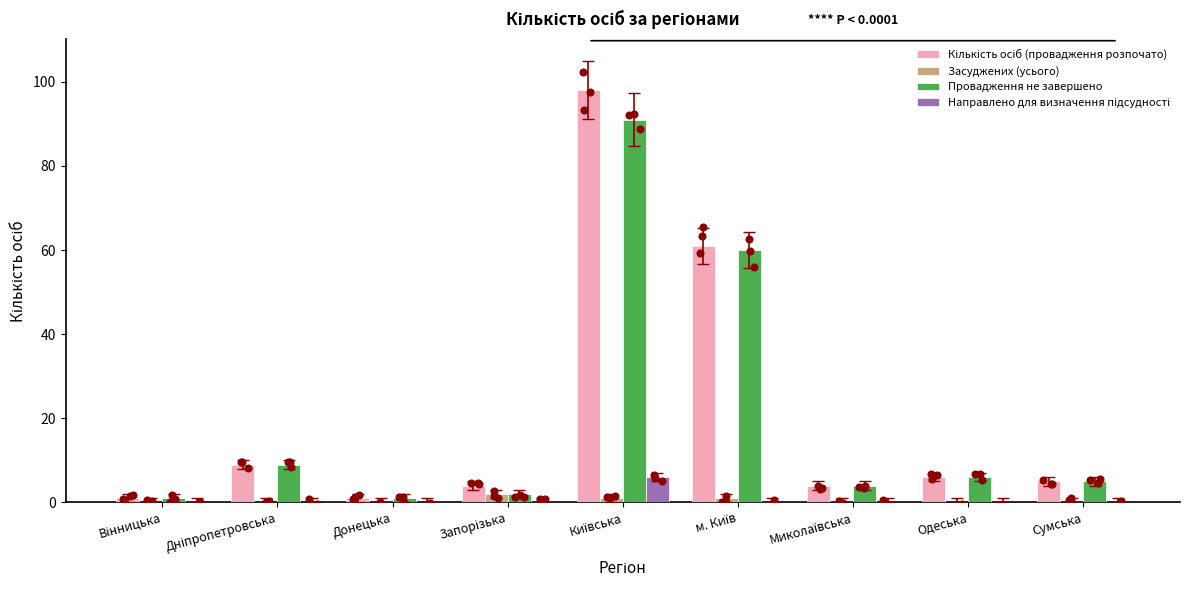

At which category is the sum across all series the highest?

Київська